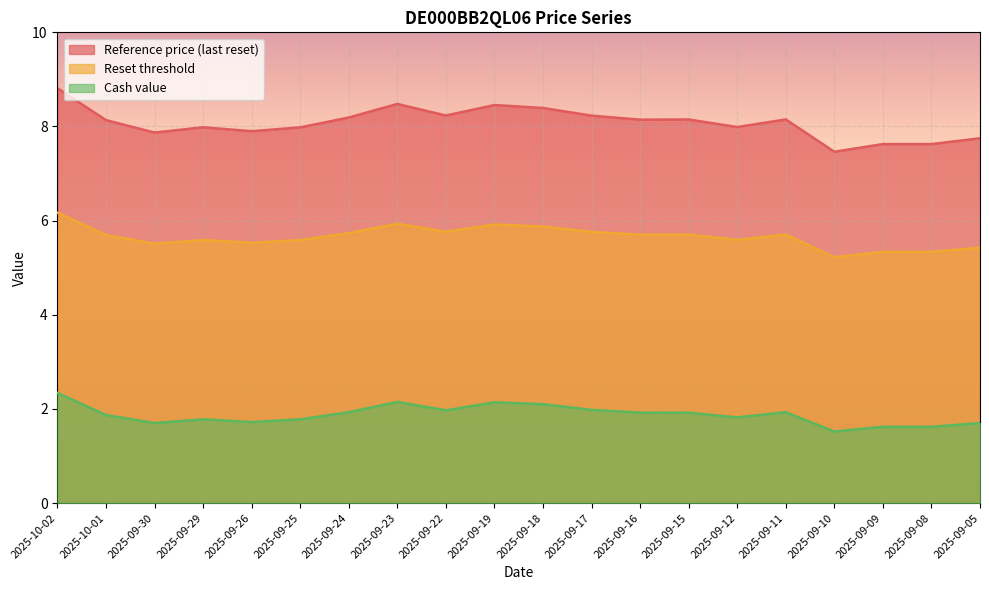

True or false: Cash value and Reference price (last reset) cross at least once.

False